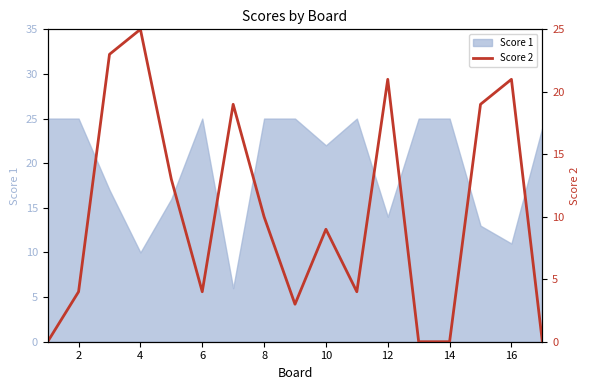

What is the approximate value of Score 1 at 4?

10